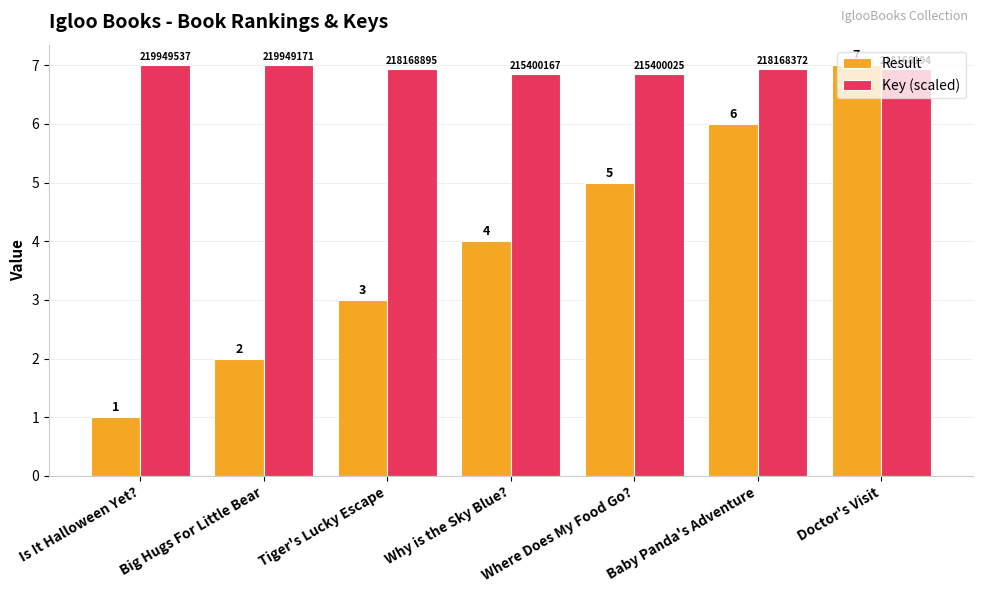

List the series in order of their overall mean, lowest first.

Result, Key (scaled)